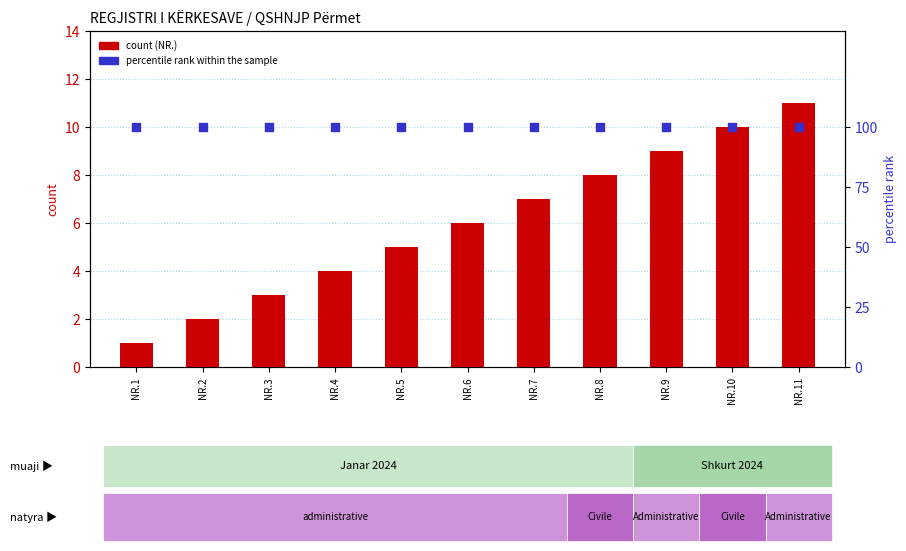

Which series has the largest Y range (max minus min)?

count